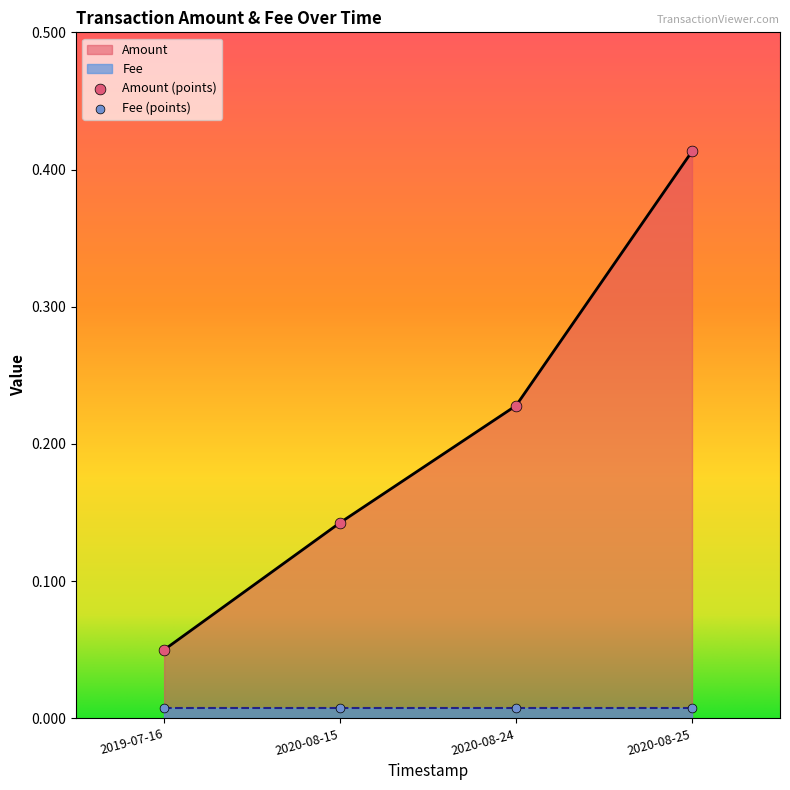

The Amount series shows 0.2 at 2020-08-25. True or false?

False